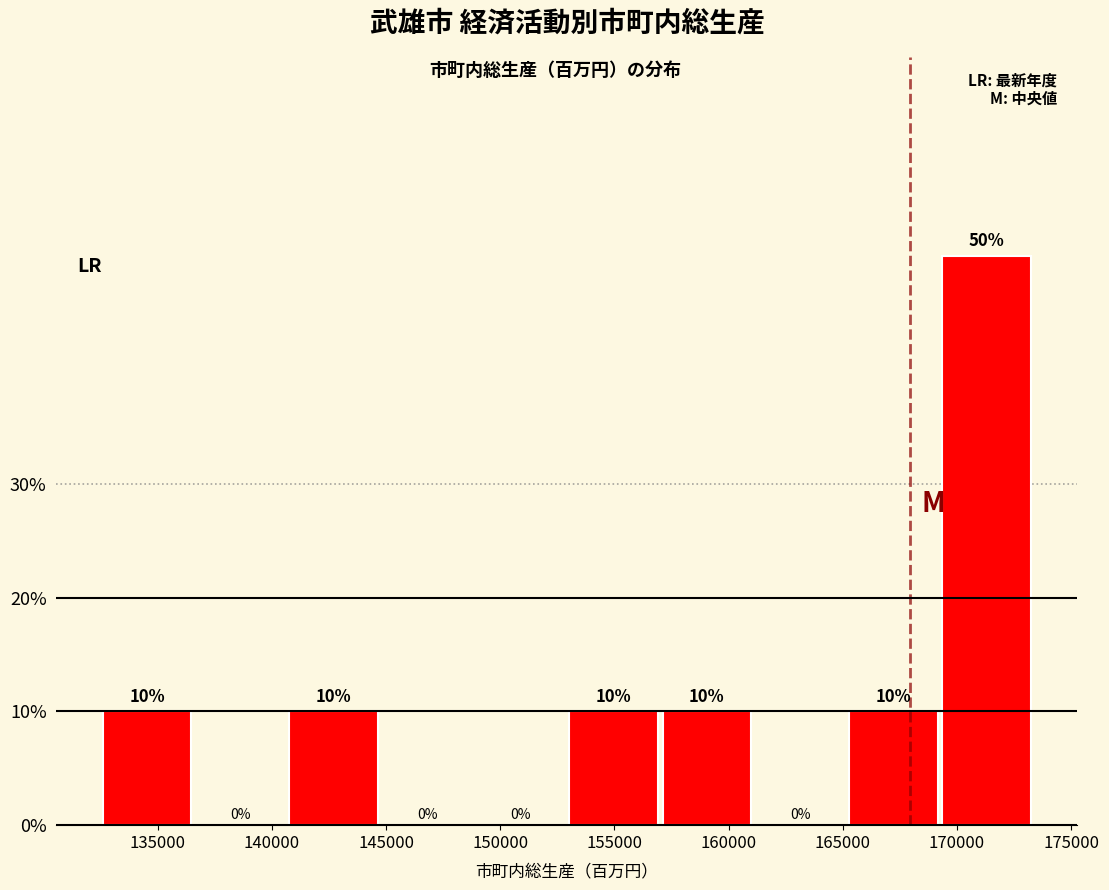

Reading left to right, transcribe this chart: for each bar, give the range it covers on the x-axis and its height. The bar edges are not printed on the chart, so give them approximately, as read against the axis.

132500 to 136500: 10
136500 to 141000: 0
141000 to 145000: 10
145000 to 149000: 0
149000 to 153000: 0
153000 to 157000: 10
157000 to 161000: 10
161000 to 165500: 0
165500 to 169500: 10
169500 to 173500: 50